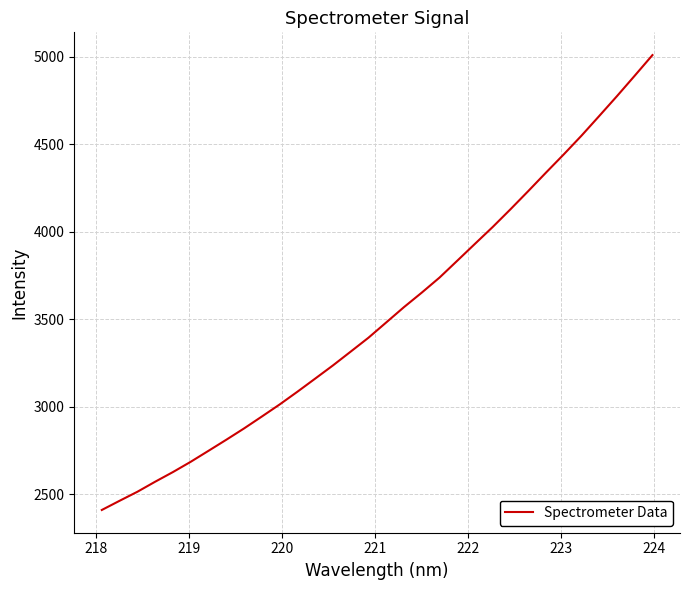

How many lines are shown in the chart?

1